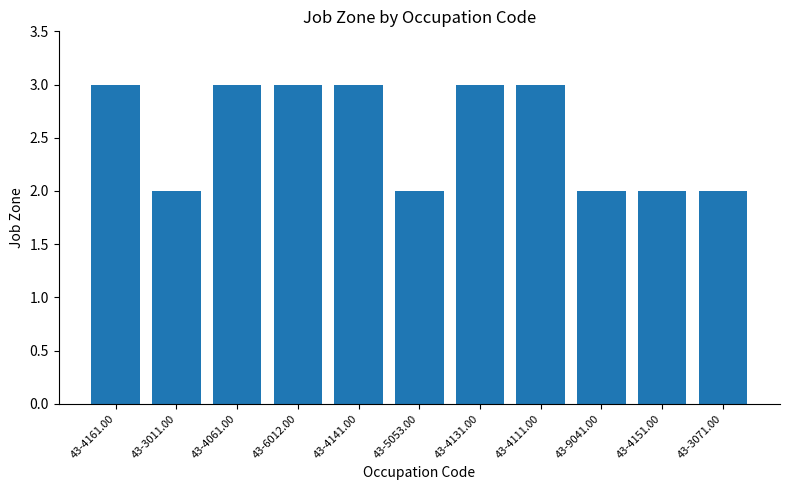

What is the sum of the values at 43-6012.00 and 43-3071.00?

5